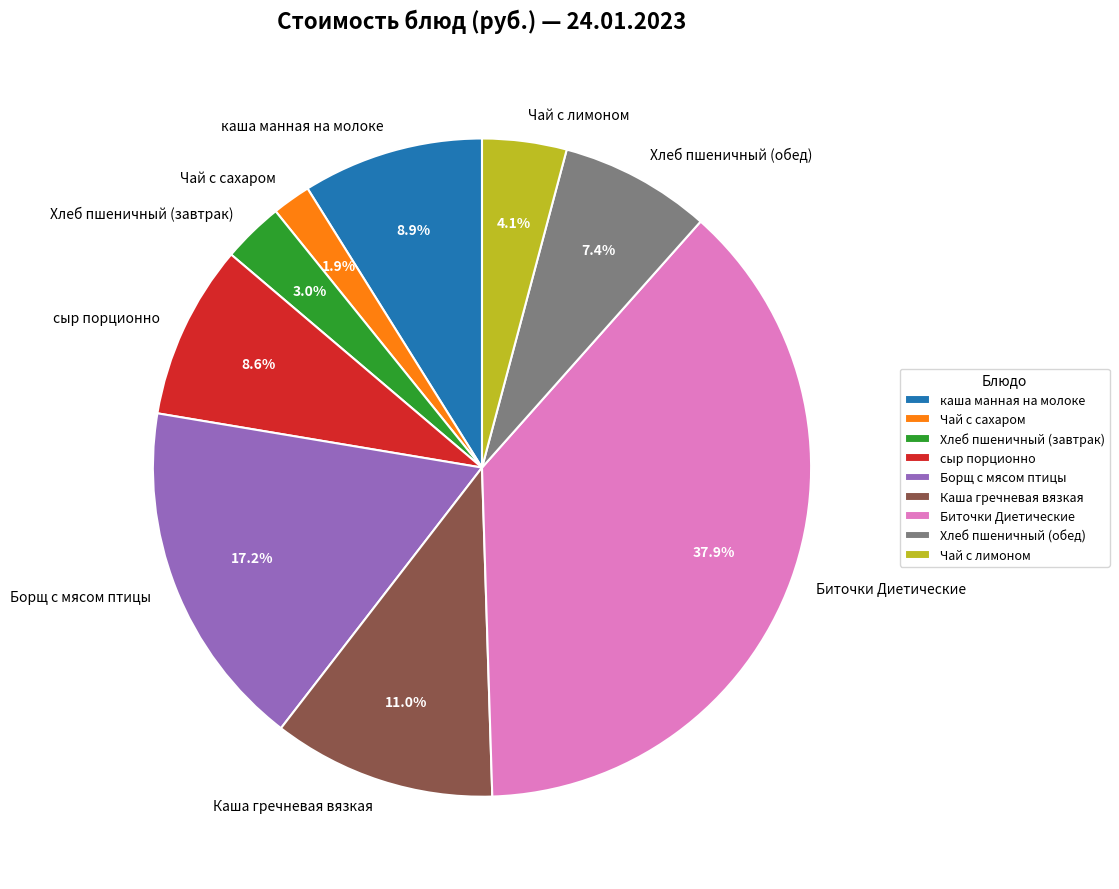

Is there a majority slice in this chart?

No